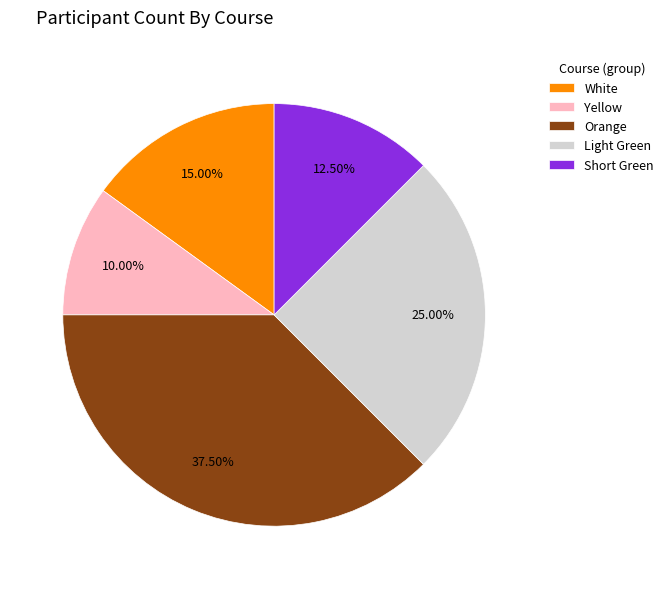

To the nearest percent, what portion does Light Green represent?

25%